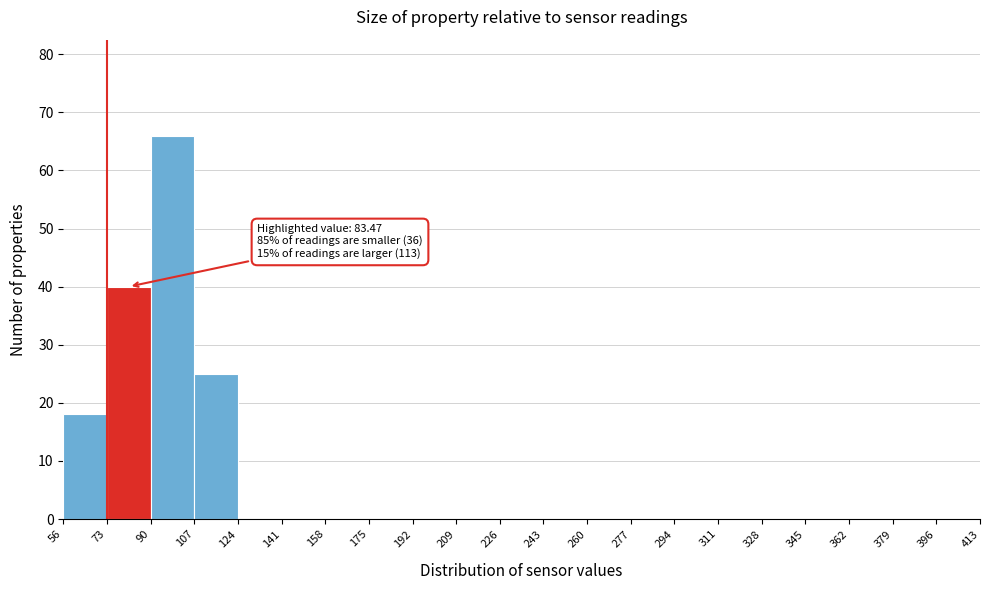

Over which range of the x-axis is the bar tallest?

90 to 107